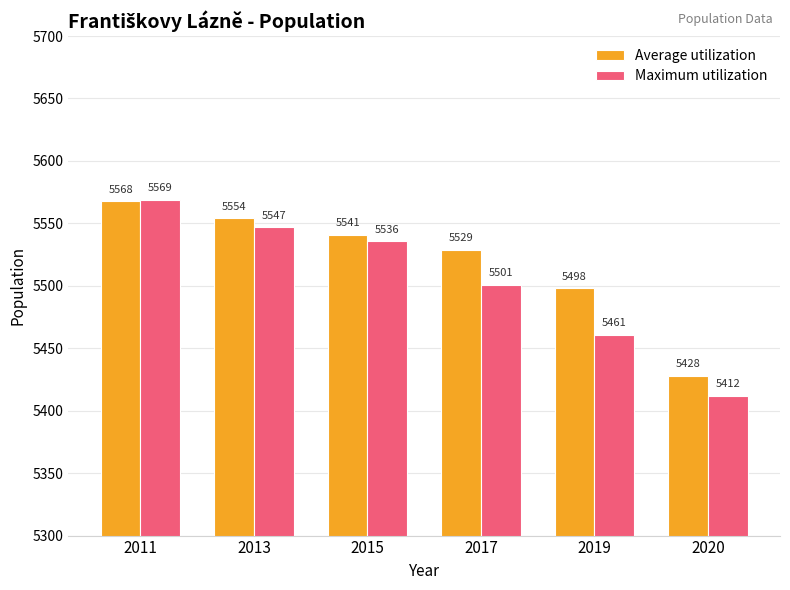

At how many categories does at least one series exceed 5441?

5